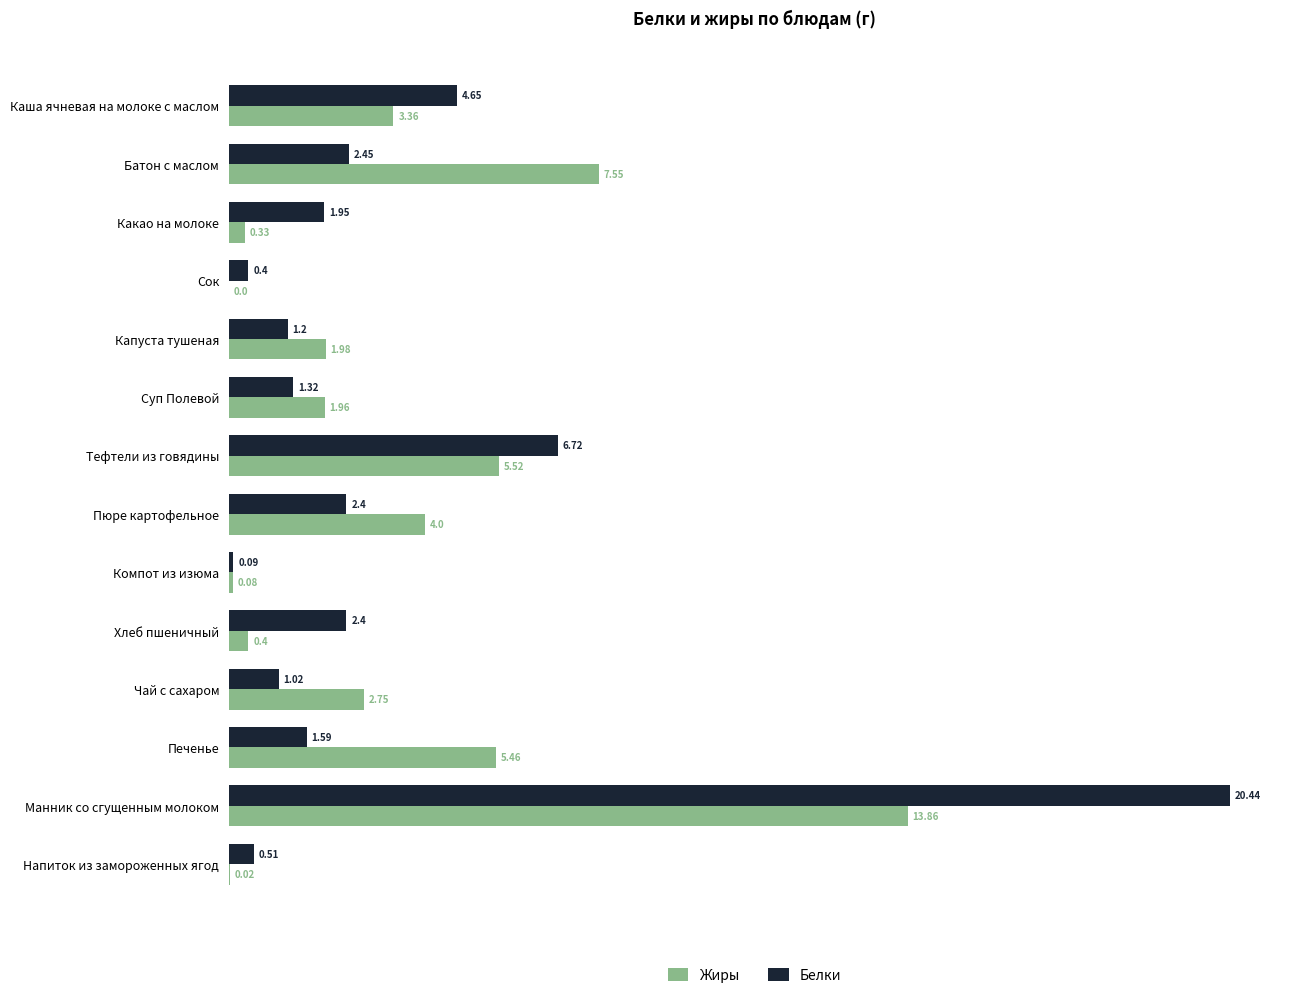

What is the sum of all Белки values?

47.1